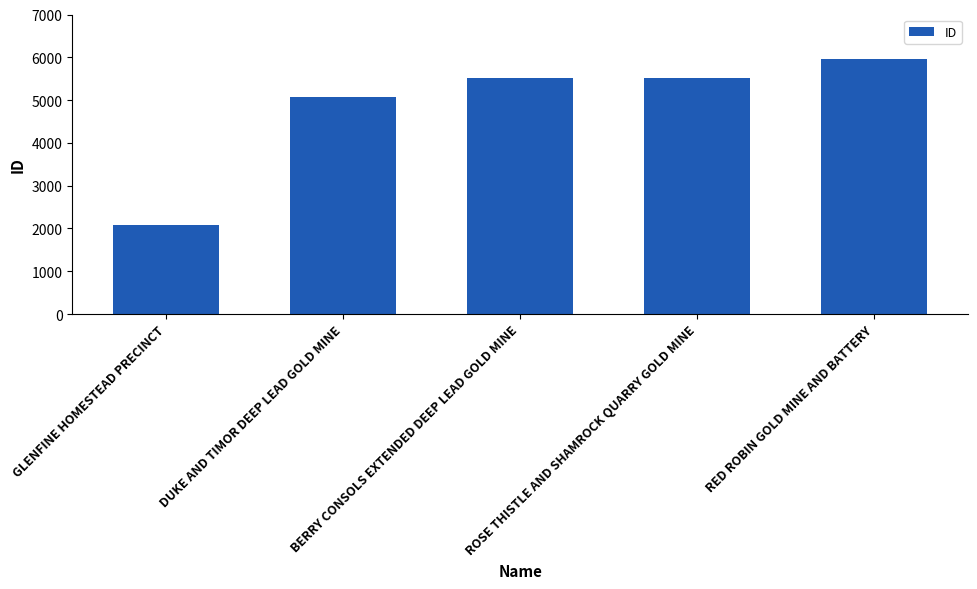

What is the smallest value displayed?

2084